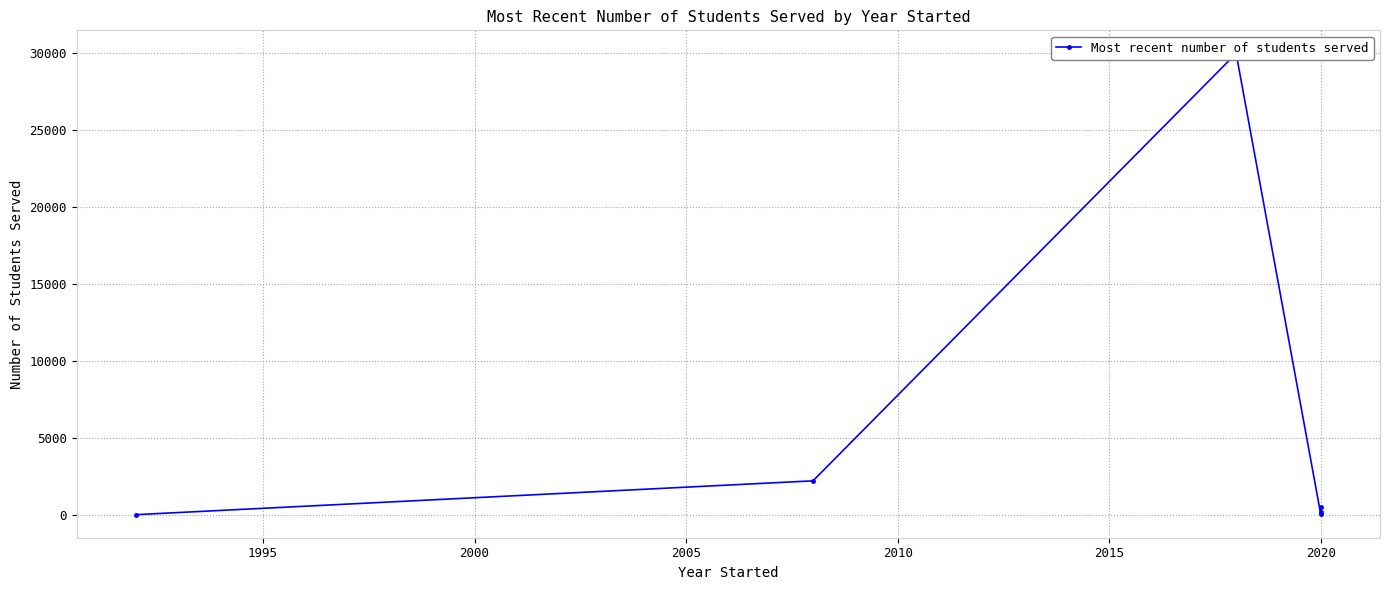

Is it true that the value at 1995 is 3078?

False